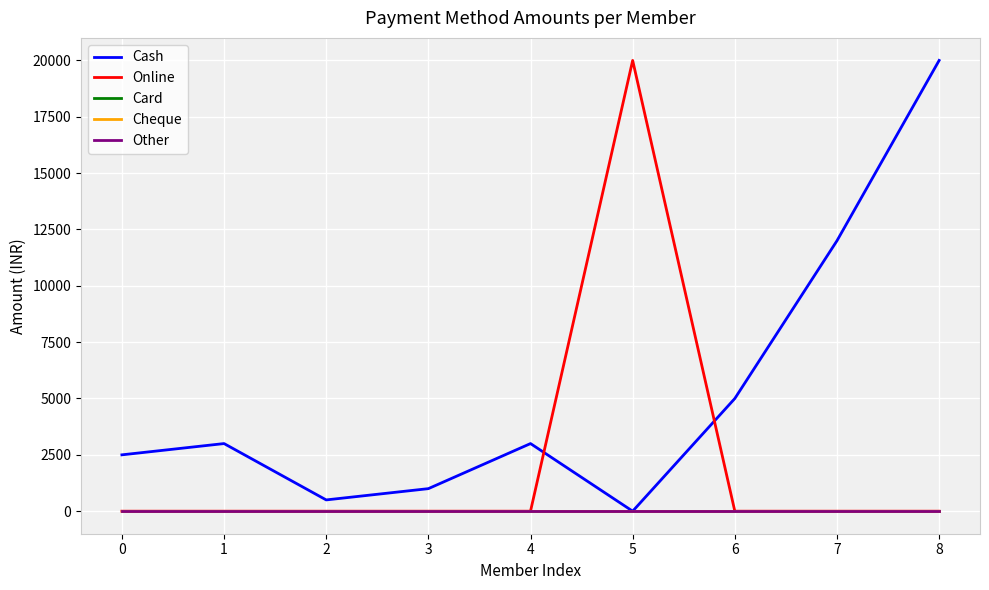

What is the total value across all series at 7?

12000